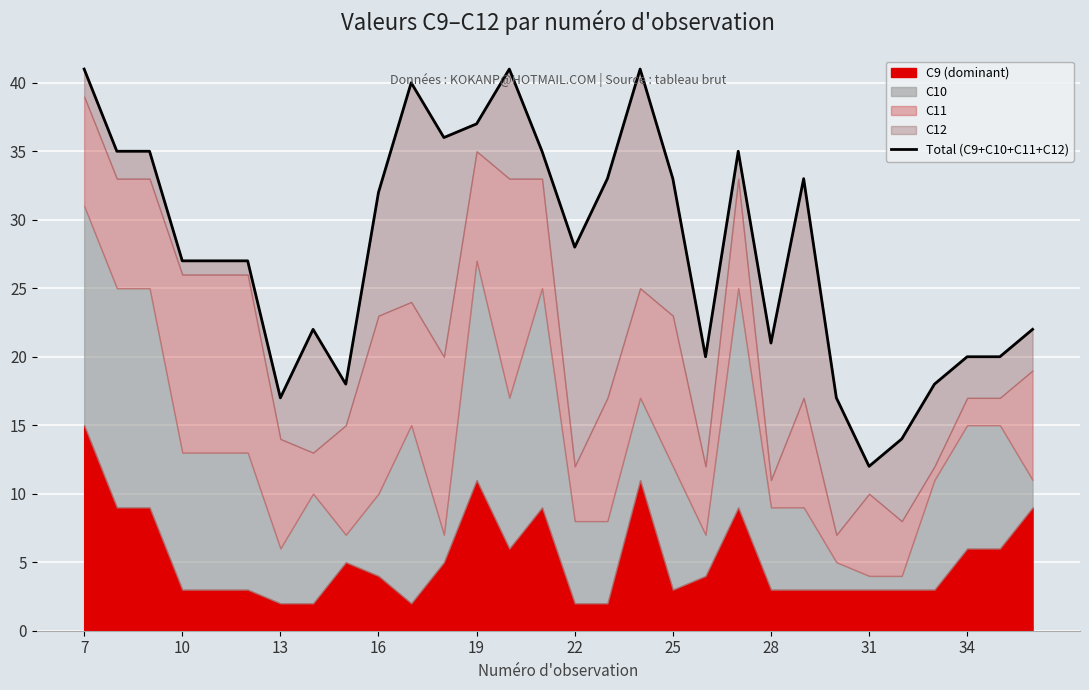

Count the number of categories in the chart.

30